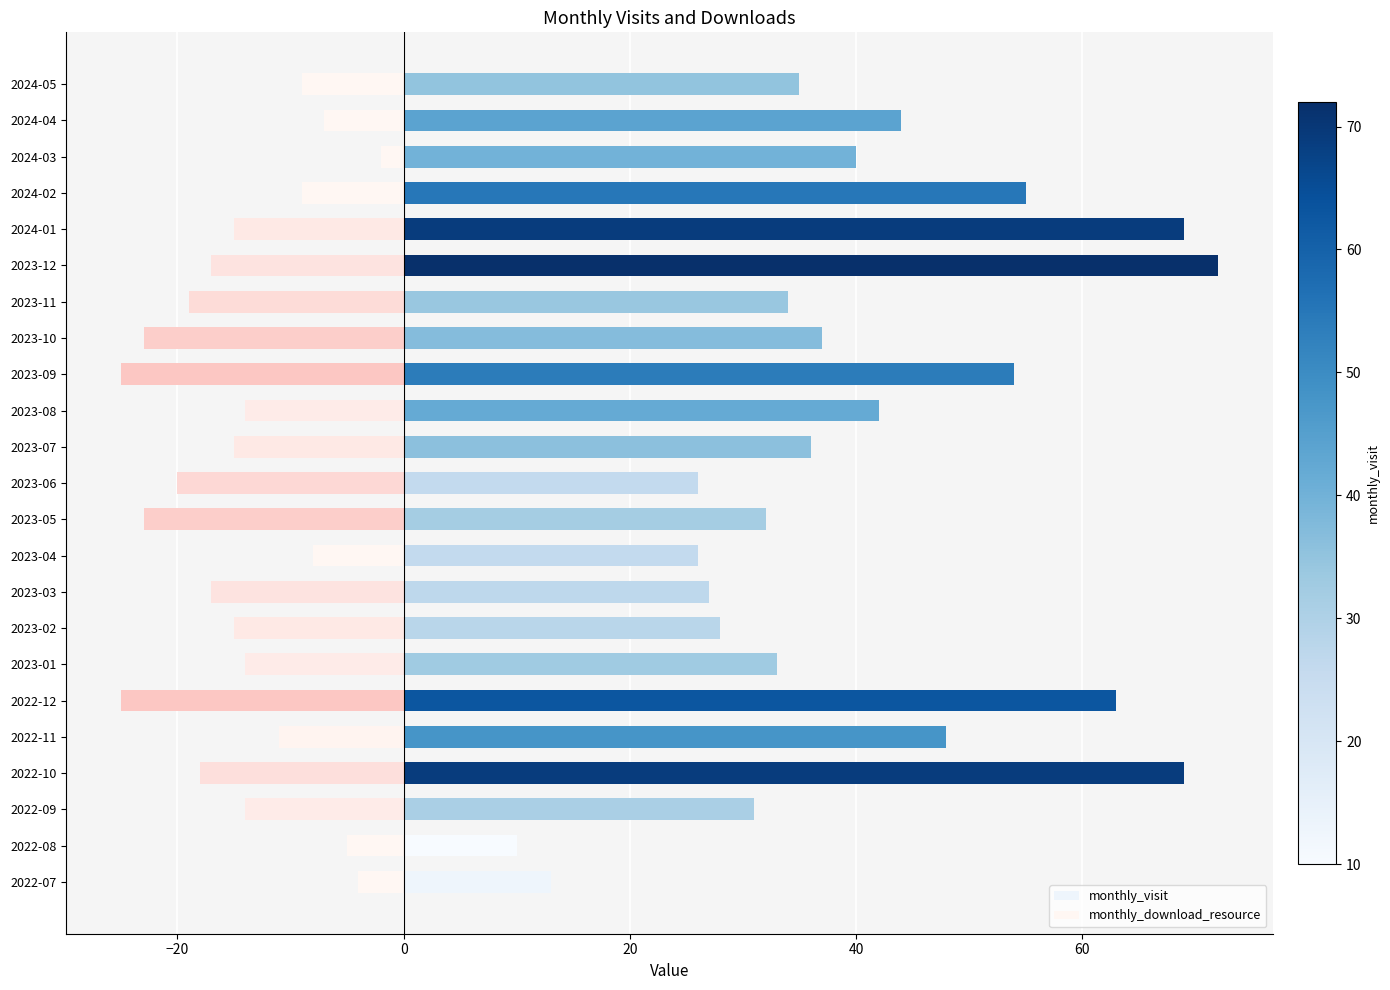

List the series in order of their overall mean, lowest first.

monthly_download_resource, monthly_visit